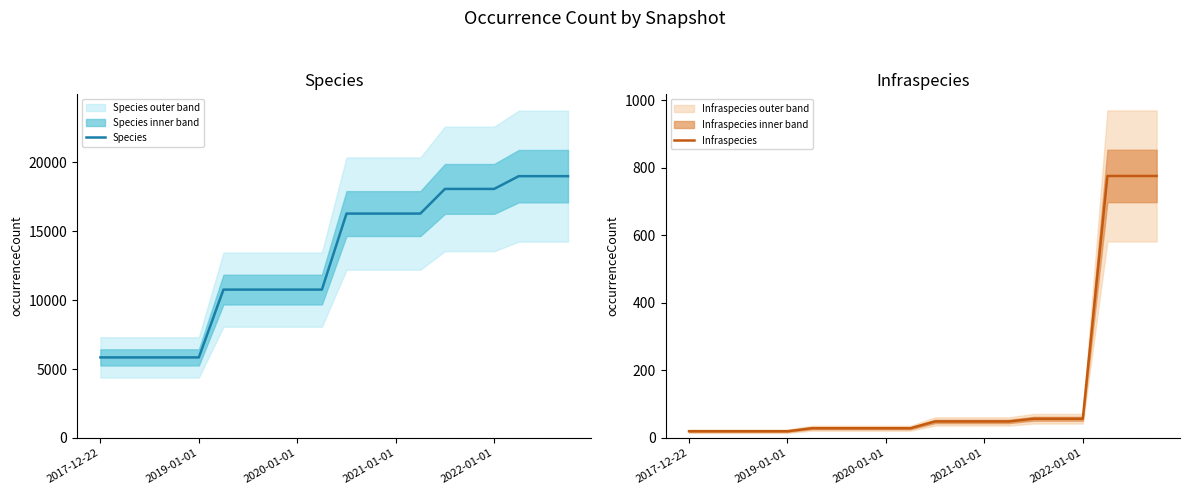

What is the sum of the Species values at 9 and 13?

27020